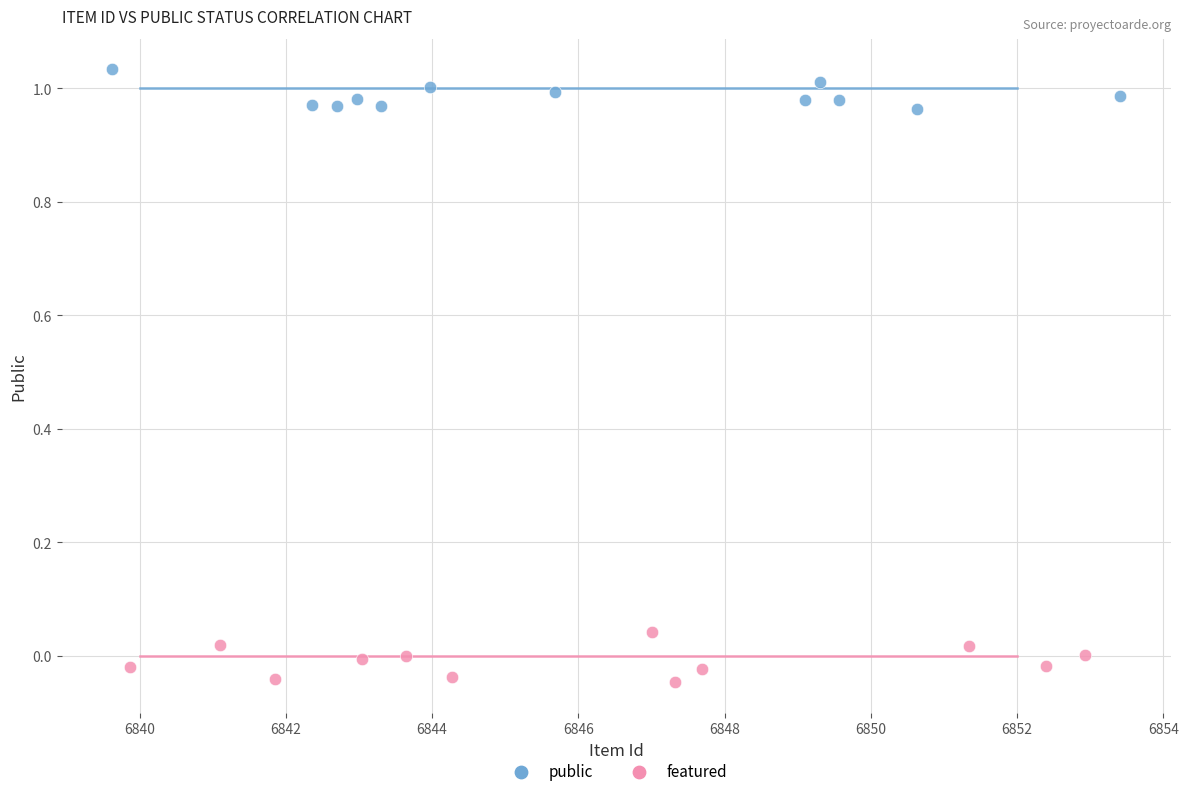

Which series reaches the maximum Y coordinate?

public